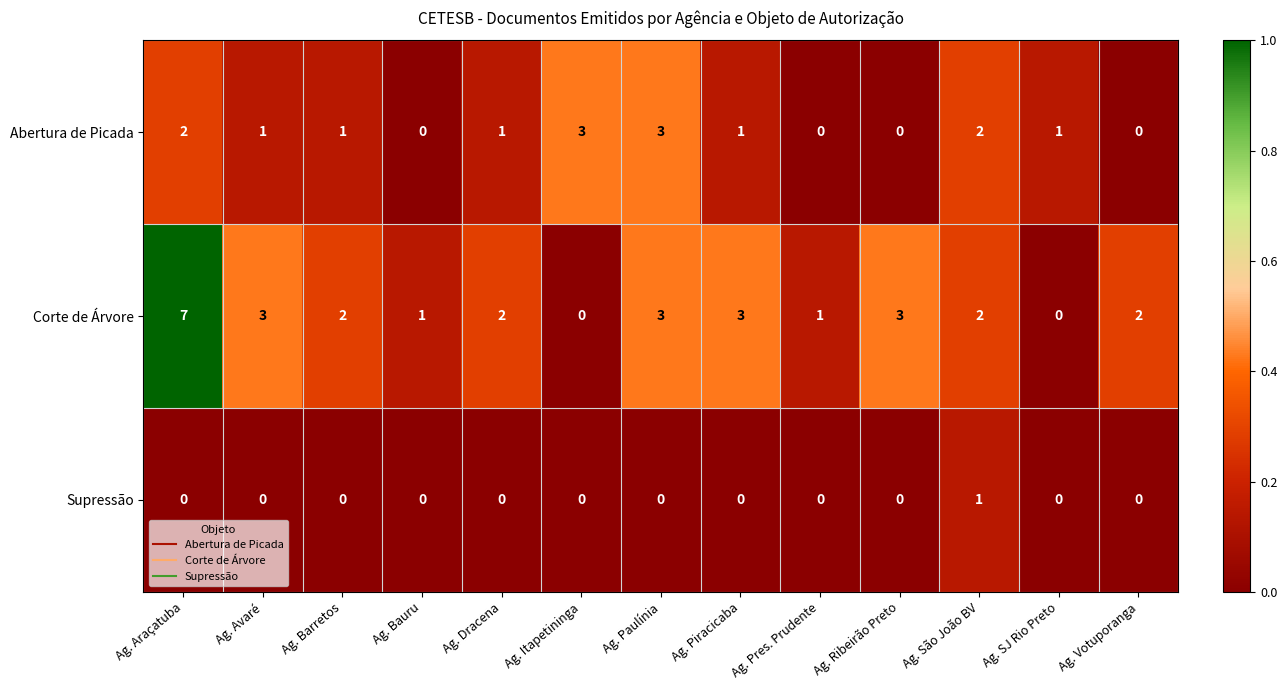

At how many categories does at least one series exceed 0?

13